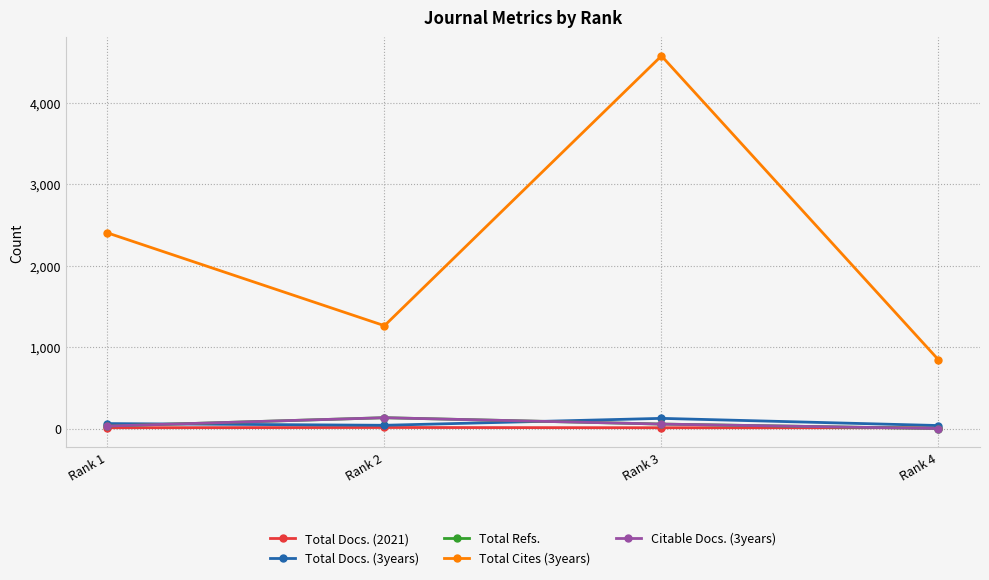

Which series changed the most between Rank 1 and Rank 2?

Total Cites (3years)